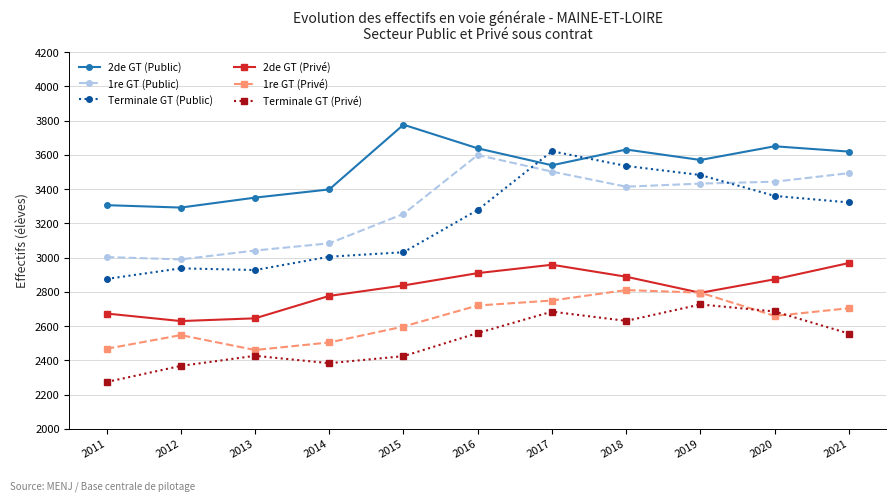

True or false: 1re GT (Privé) has more than 1 interior local peaks.

True